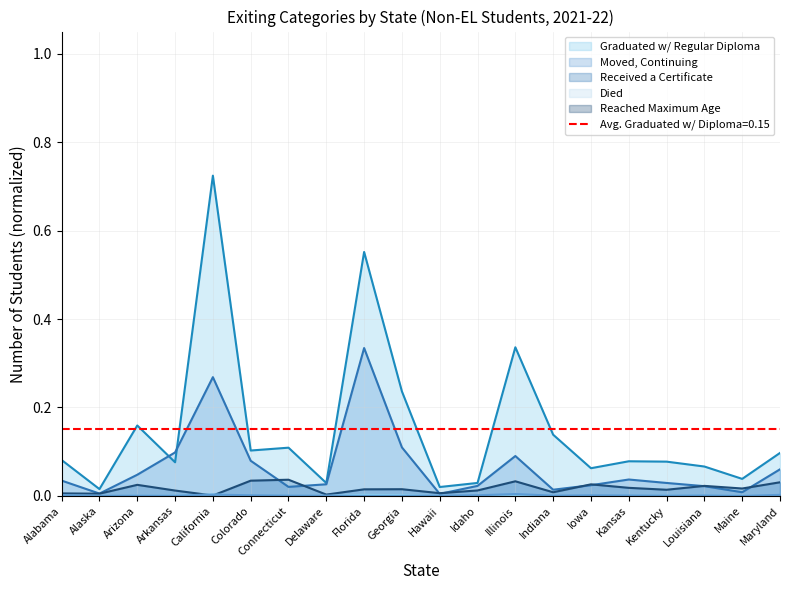

What position from the right is Louisiana?

3